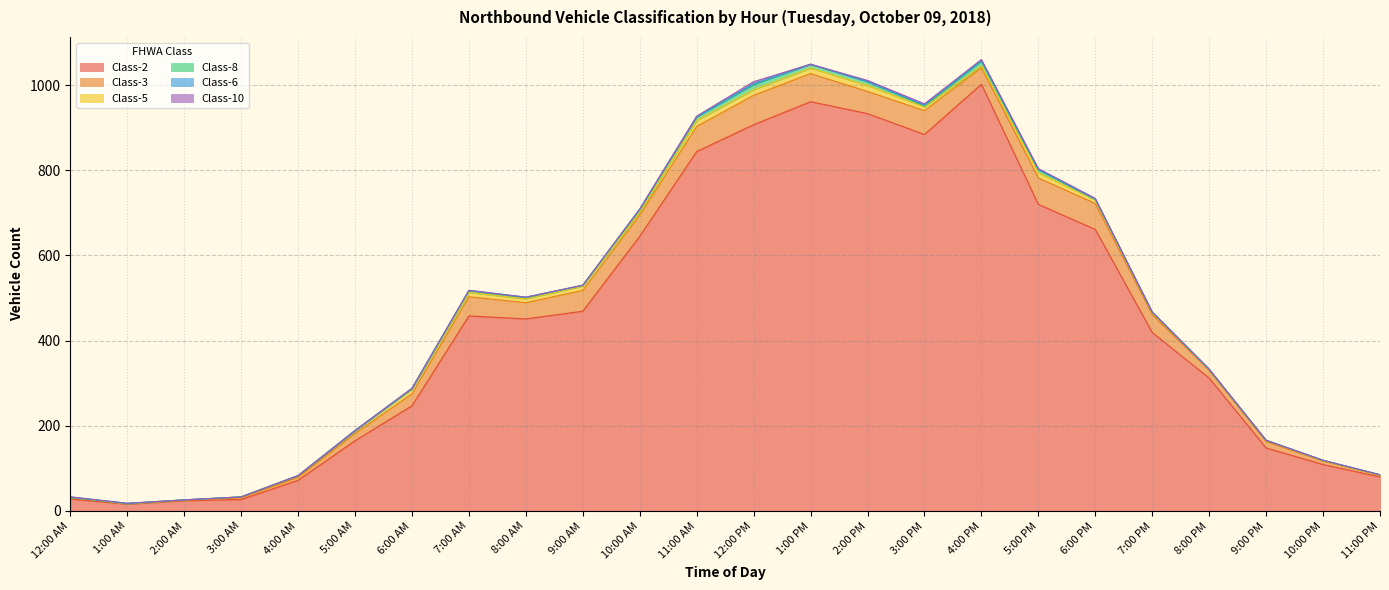

At which category does the chart reach its peak across all series?

4:00 PM